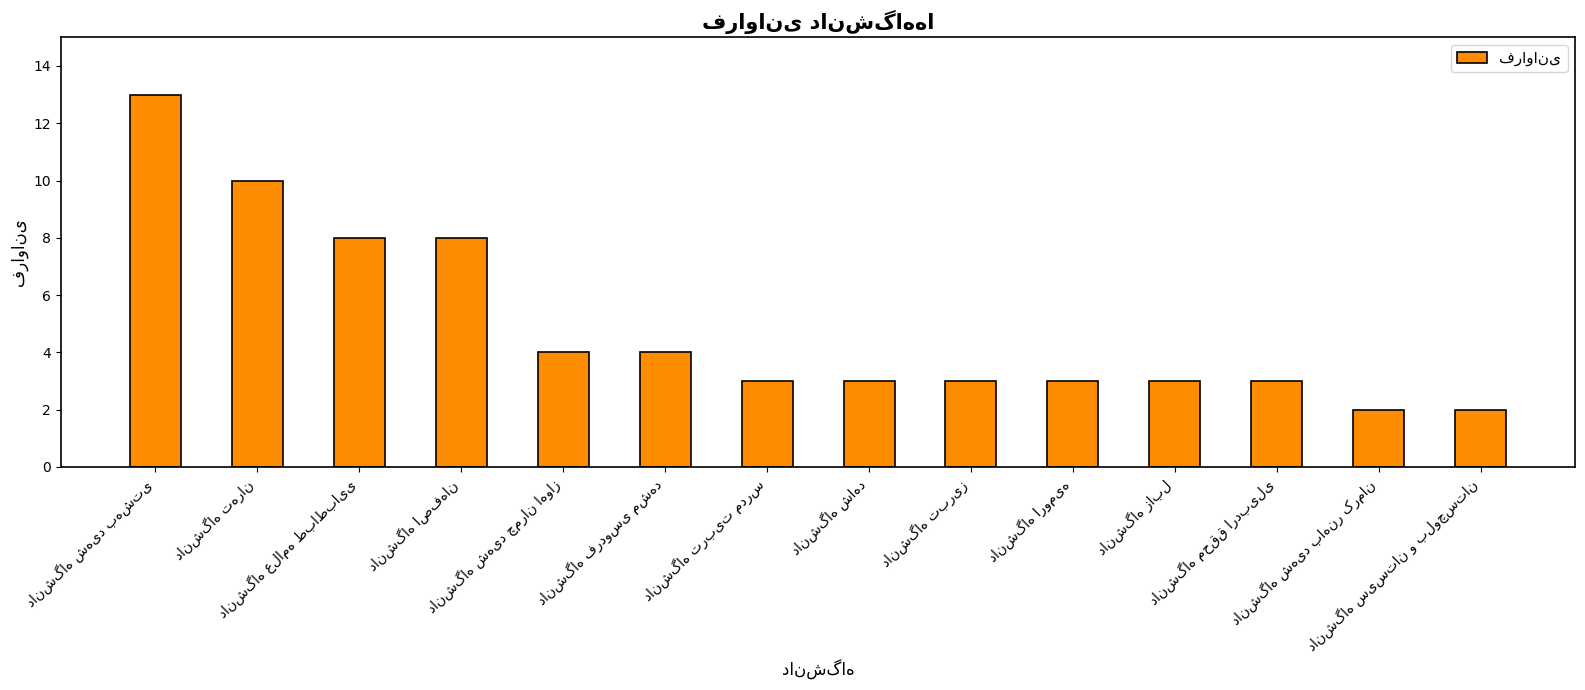

What is the sum of all values?

69